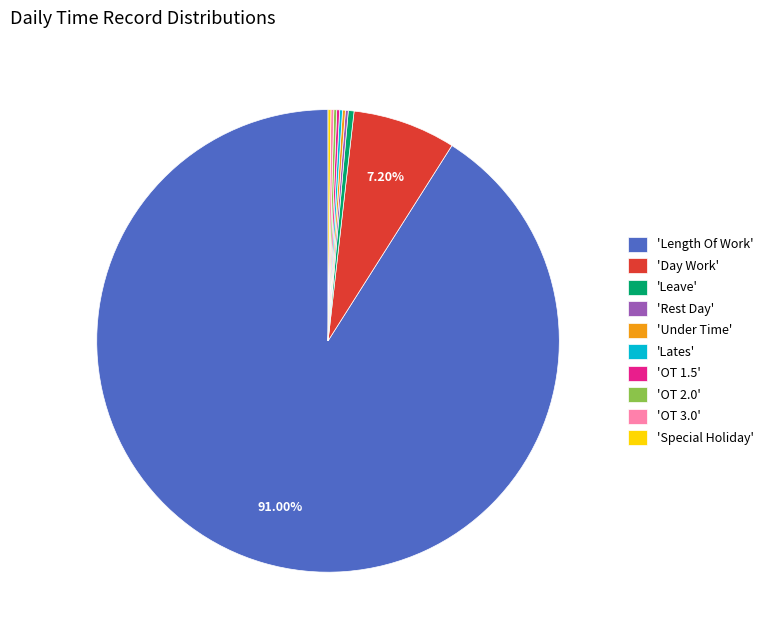

Does 'Length Of Work' account for over 50% of the chart?

Yes